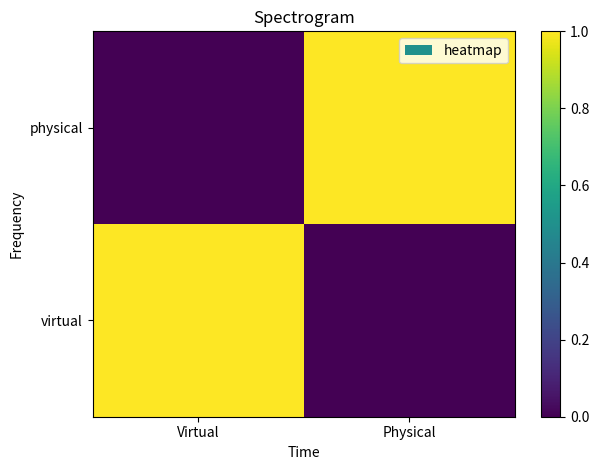

Which has a higher value, Virtual or Physical?

Virtual